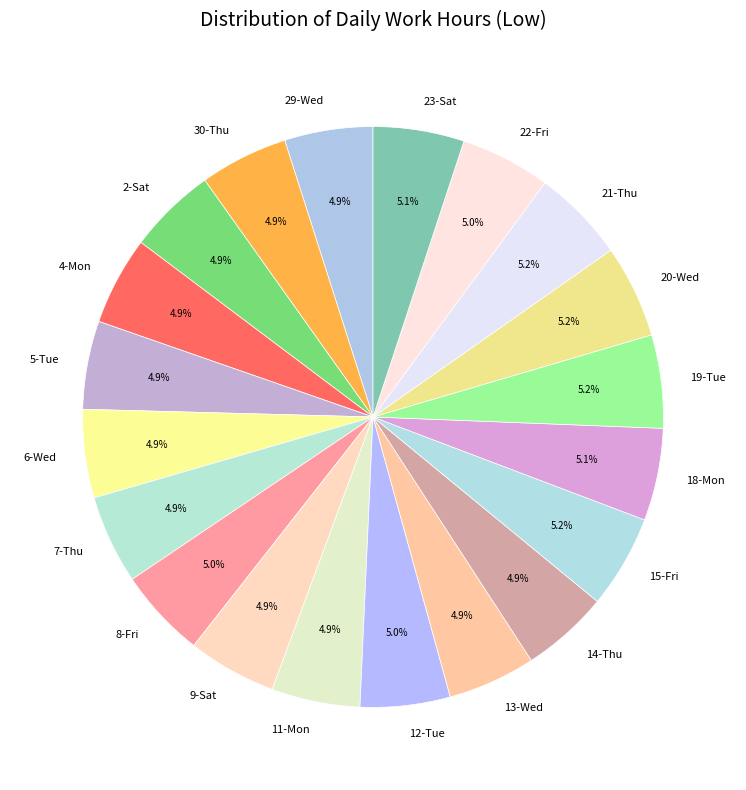

How many slices are in this pie chart?

20